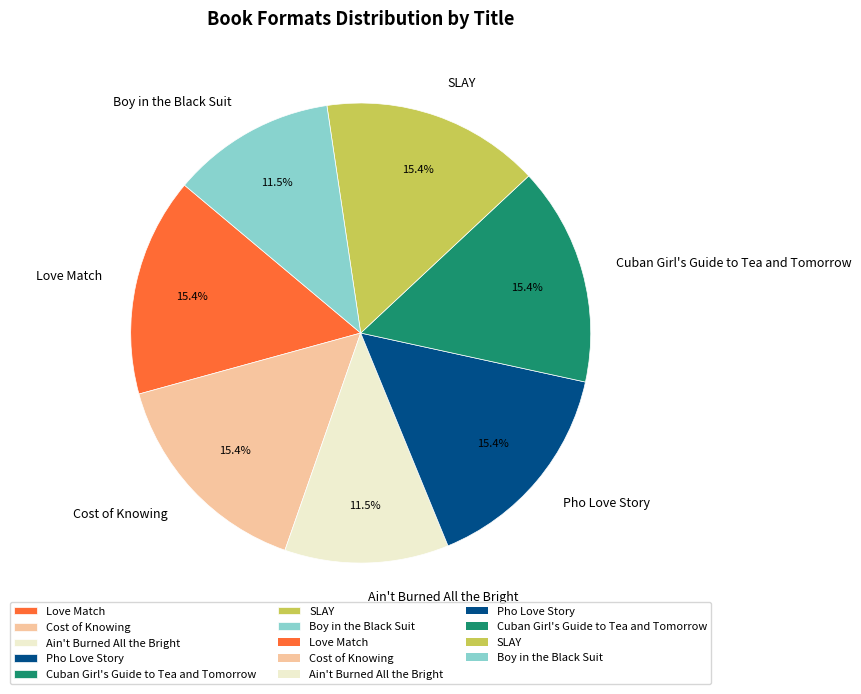

Combined, do Ain't Burned All the Bright and Cuban Girl's Guide to Tea and Tomorrow account for over 50%?

No